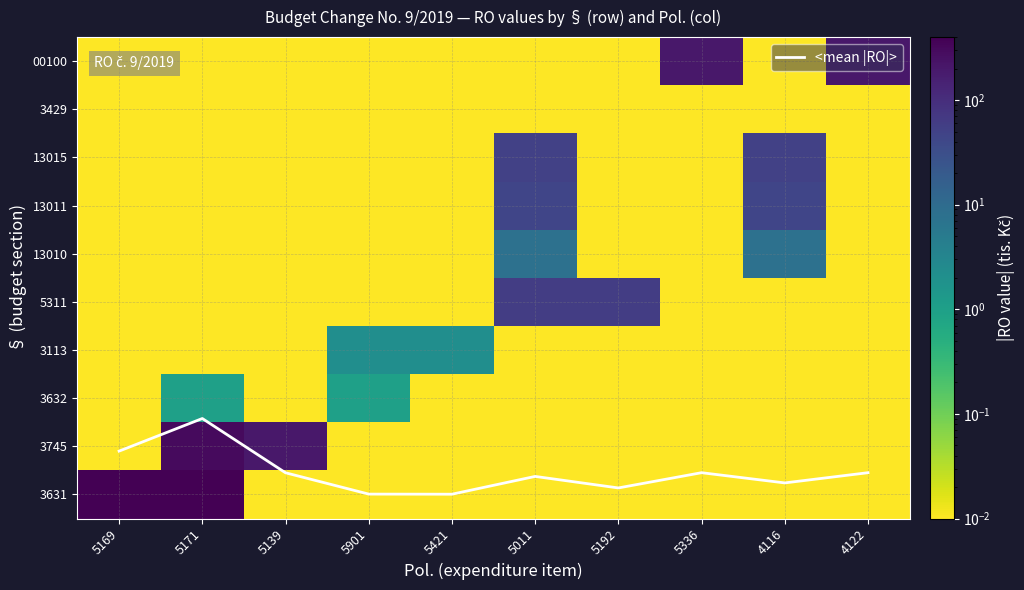

Which category has the lowest value in the 13011 series?

5169